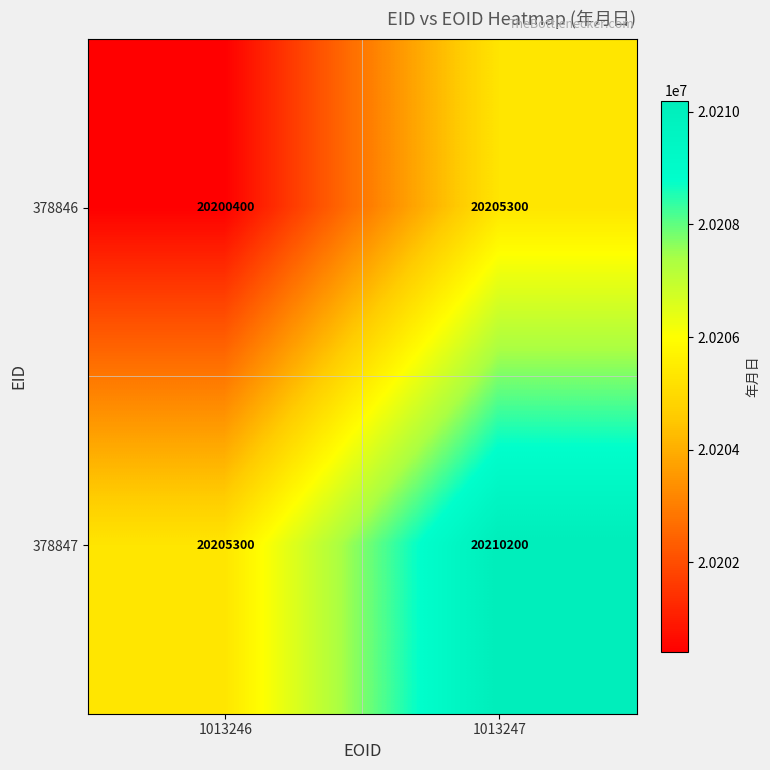

Reading left to right, list all the values displayed in this chart.

378846: 20200400	20205300
378847: 20205300	20210200